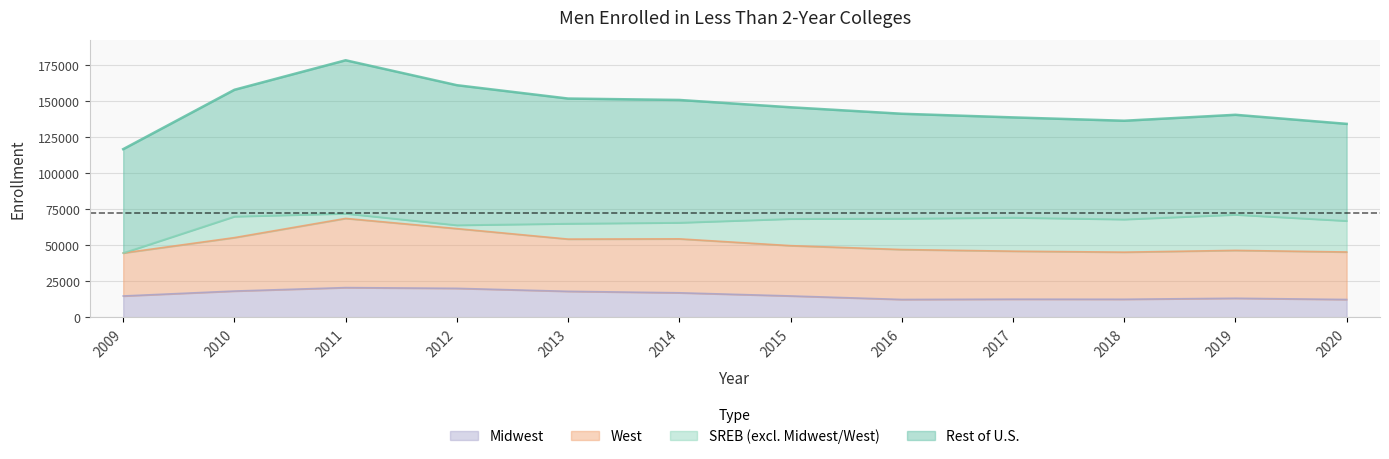

At which category does the chart reach its minimum across all series?

2020